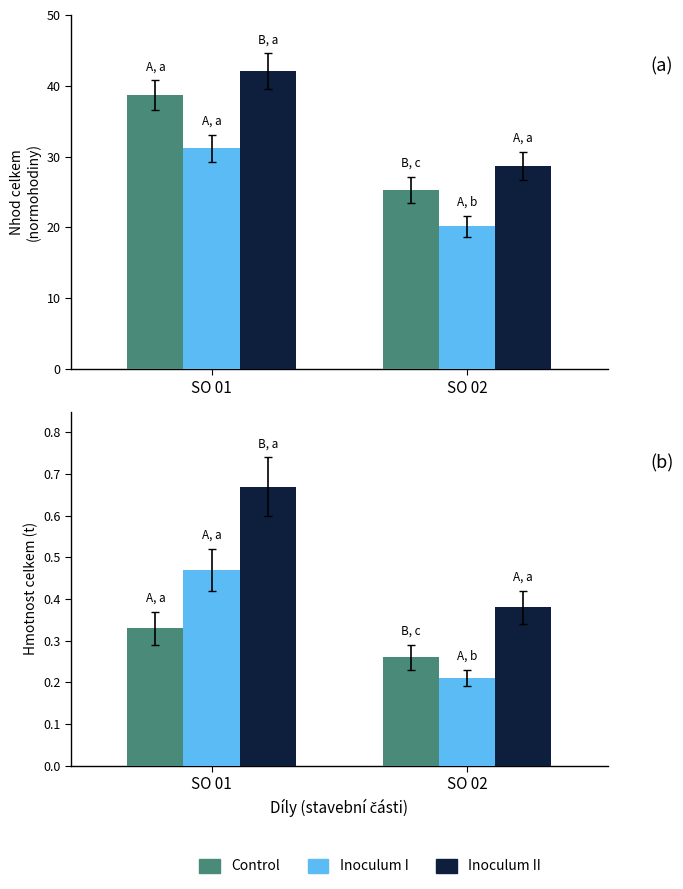

What is the value of the Control bar at the 1st from the left?

0.3